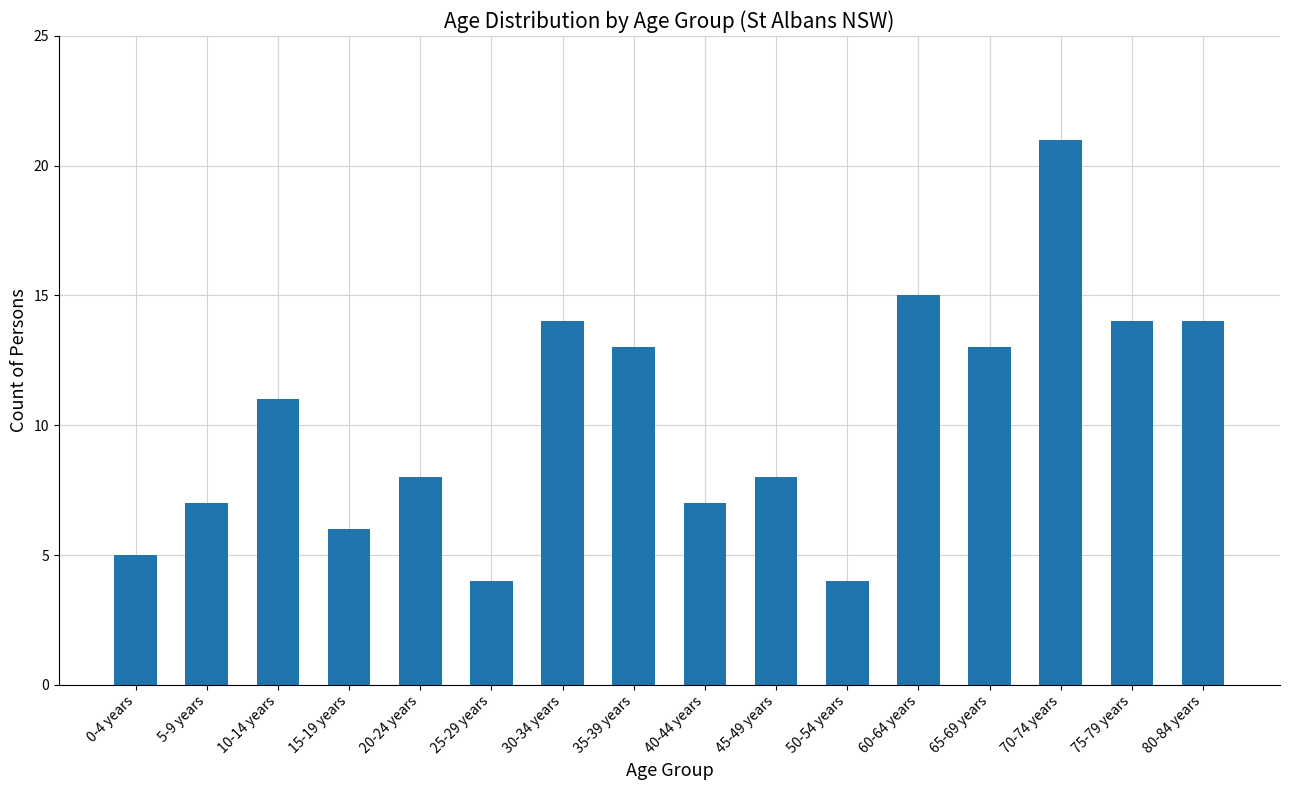

How many data points does each series have?

16